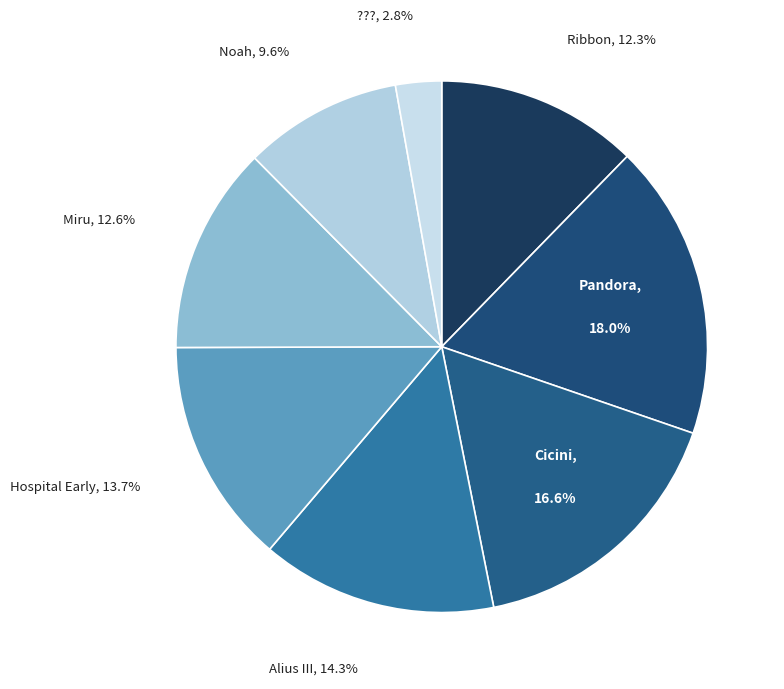

What is the ratio of the value at Alius III to the value at ????

5.1